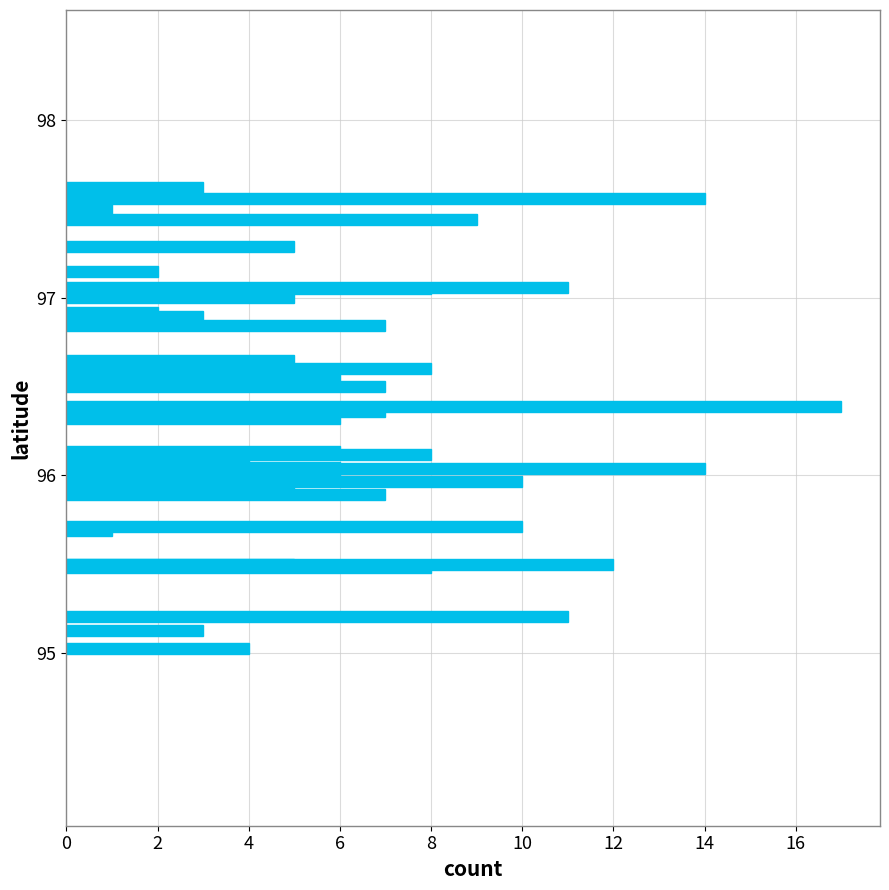

How many series are shown in this chart?

1